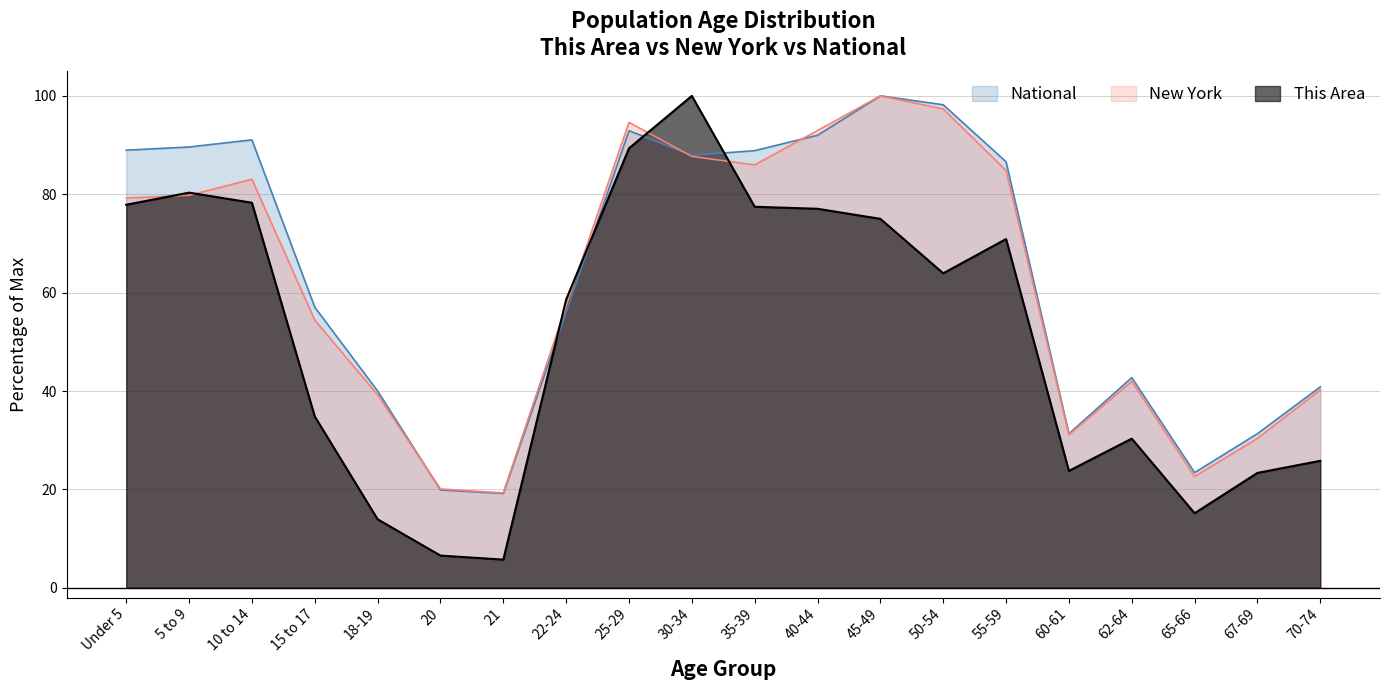

Count the number of data series in this chart.

3